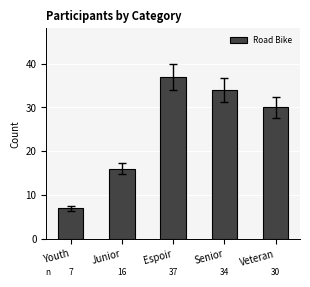

Reading left to right, extract all data points from this chart.

7	16	37	34	30